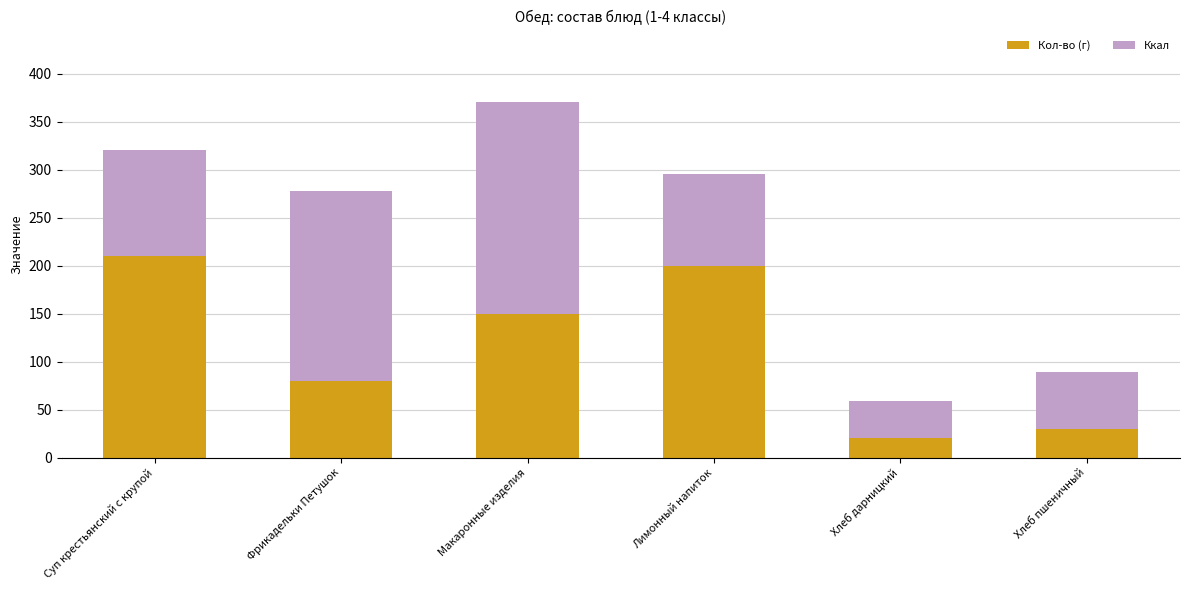

At which label does Кол-во (г) reach its peak?

Суп крестьянский с крупой